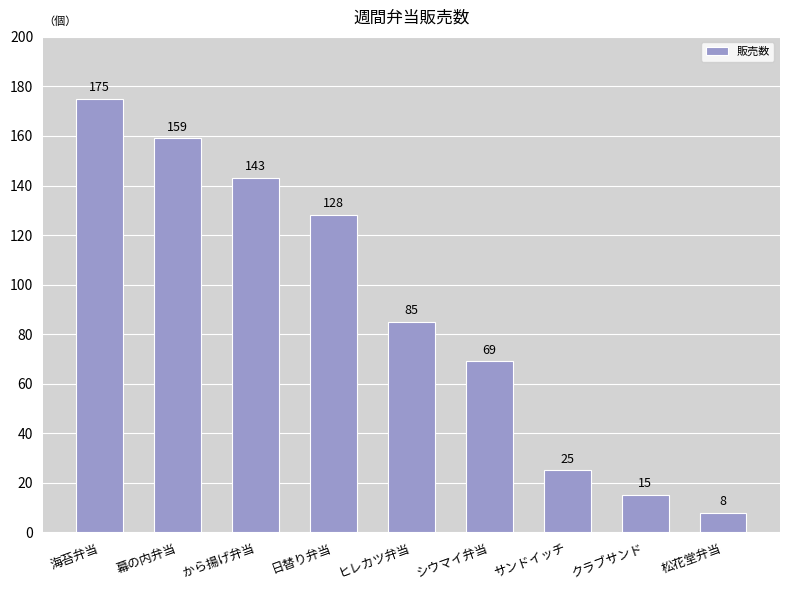

True or false: the data shows 282 at 幕の内弁当.

False